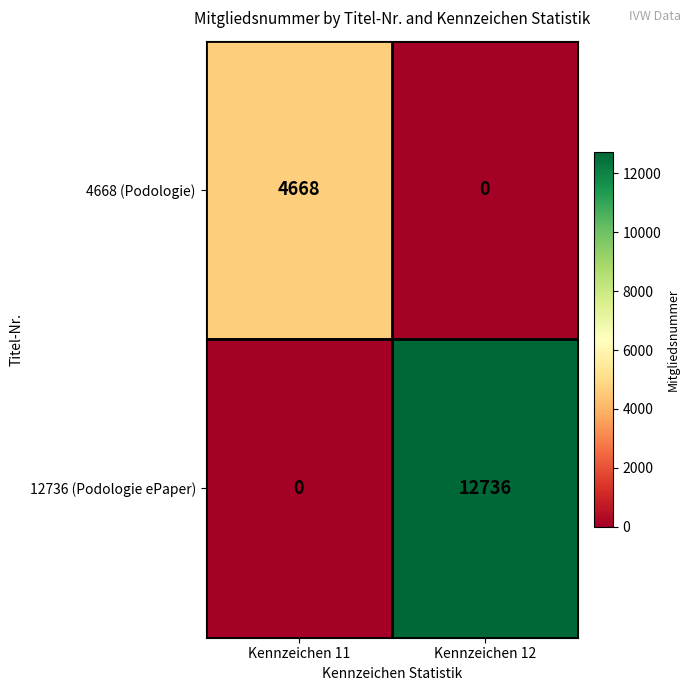

Count the number of data series in this chart.

2